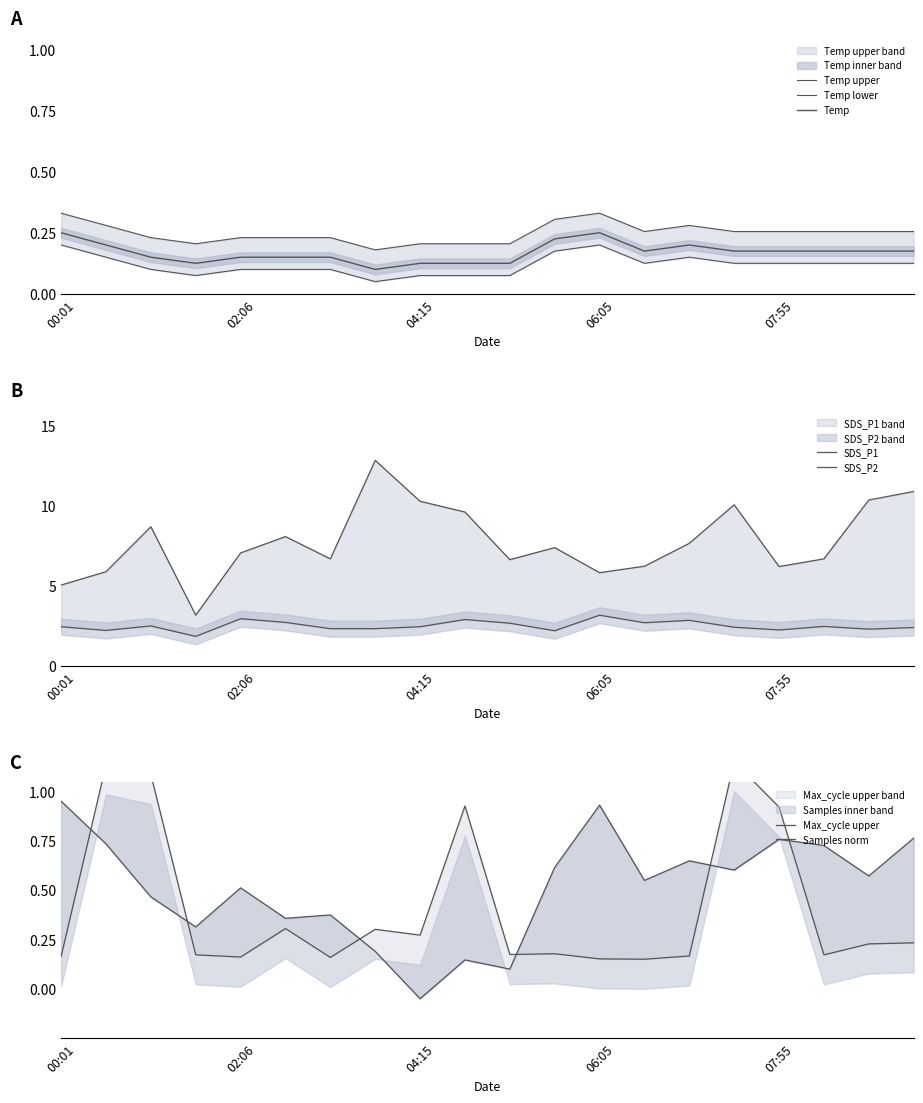

Which series has the largest total across all categories?

SDS_P1